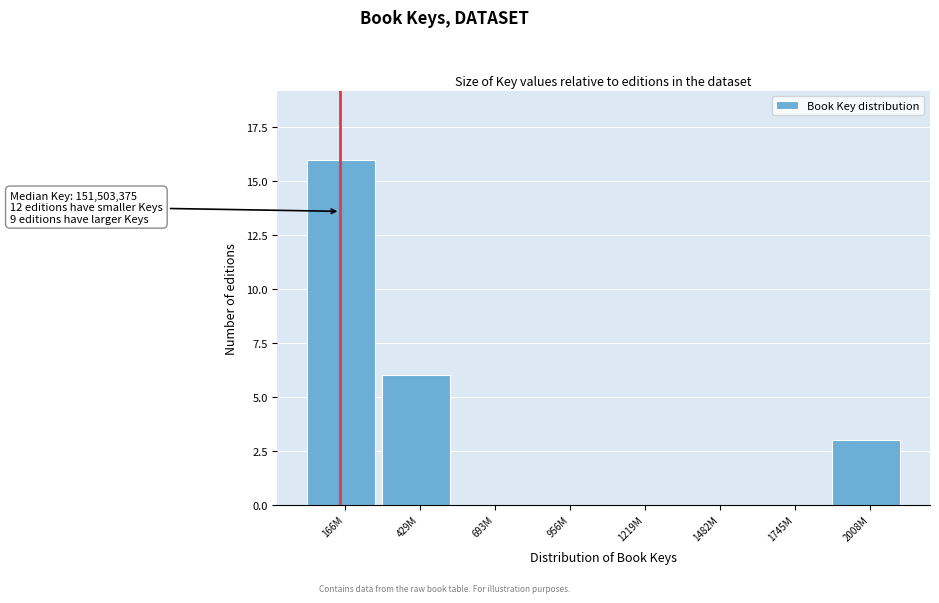

Reading right to left, transcribe all the data shown in this chart.

2008M=3	1745M=0	1482M=0	1219M=0	956M=0	693M=0	429M=6	166M=16